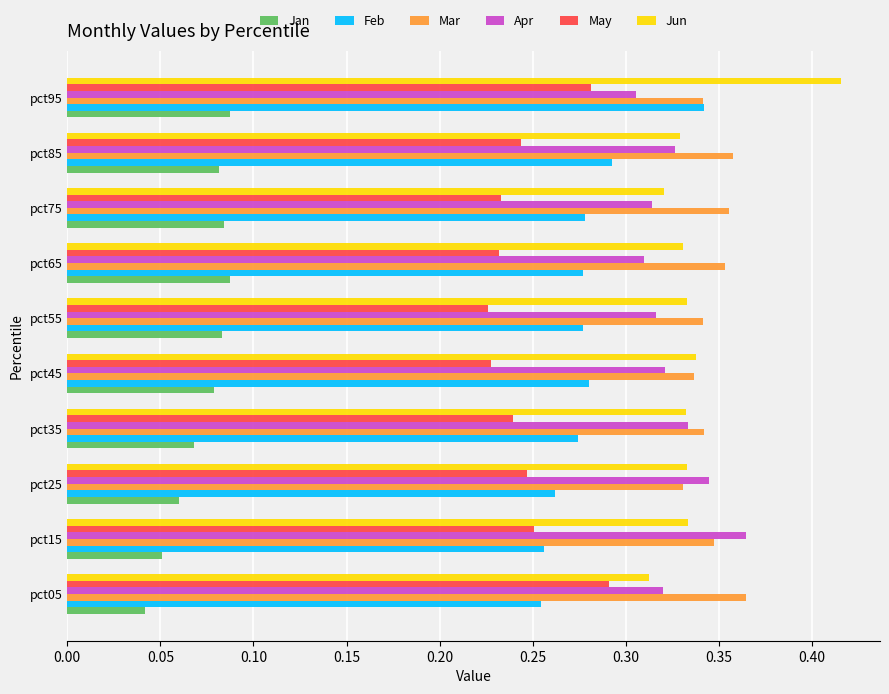

Is it true that Feb equals 0.4 at pct45?

False